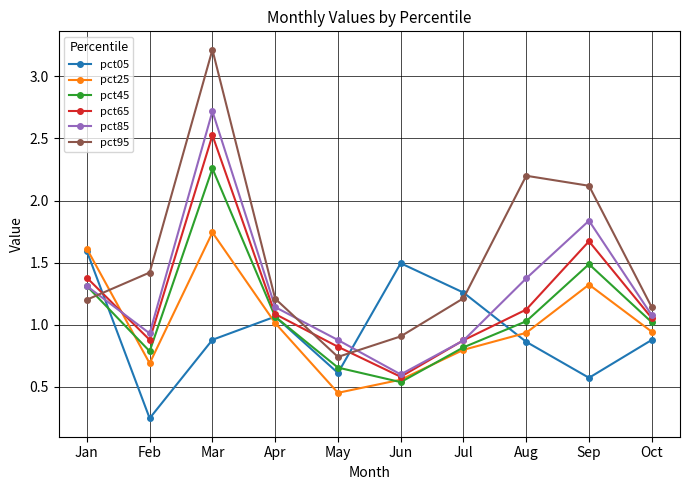

Is the value of pct05 at Apr greater than the value of pct85 at May?

Yes